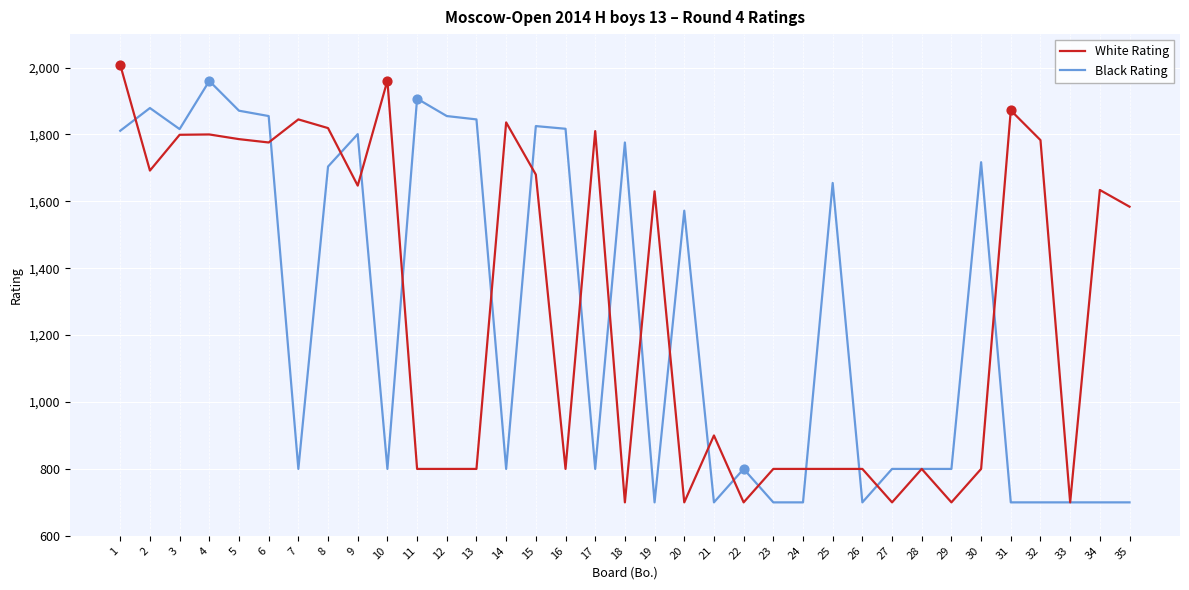

What is the spread (max minus min) of values at 12?

1055